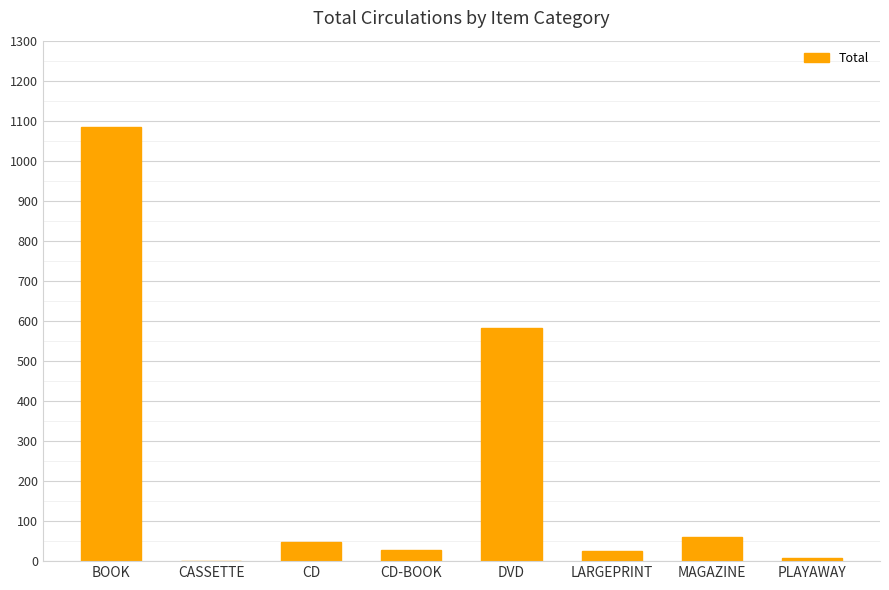

What is the greatest value displayed?

1084